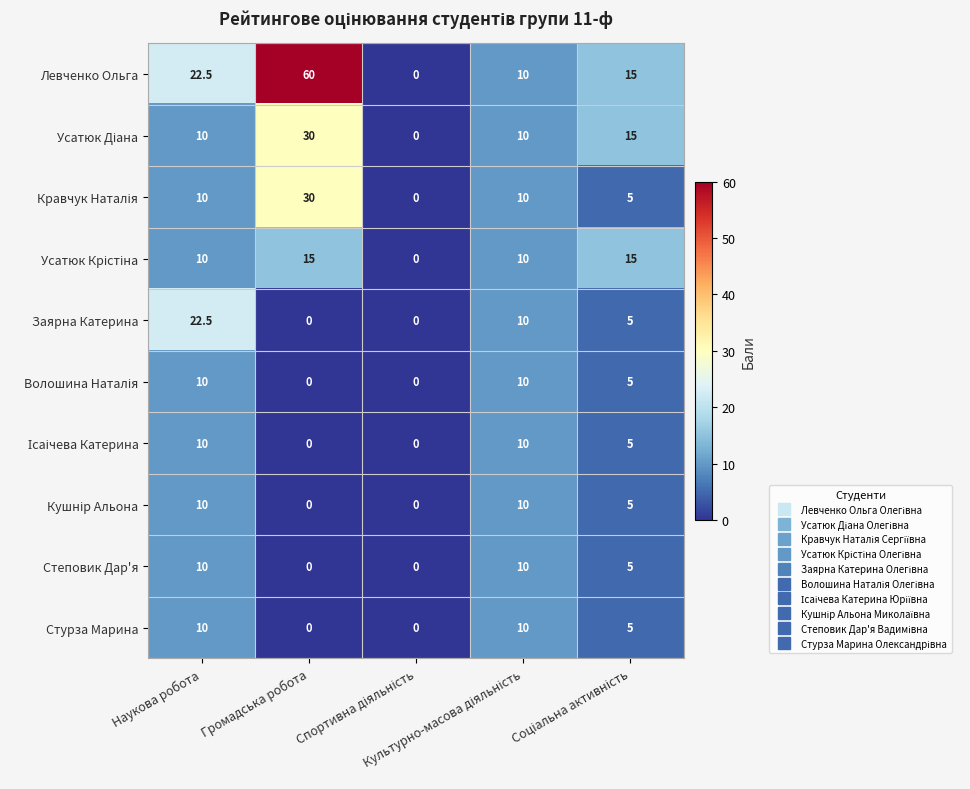

Which series has the largest range (max minus min)?

Левченко Ольга